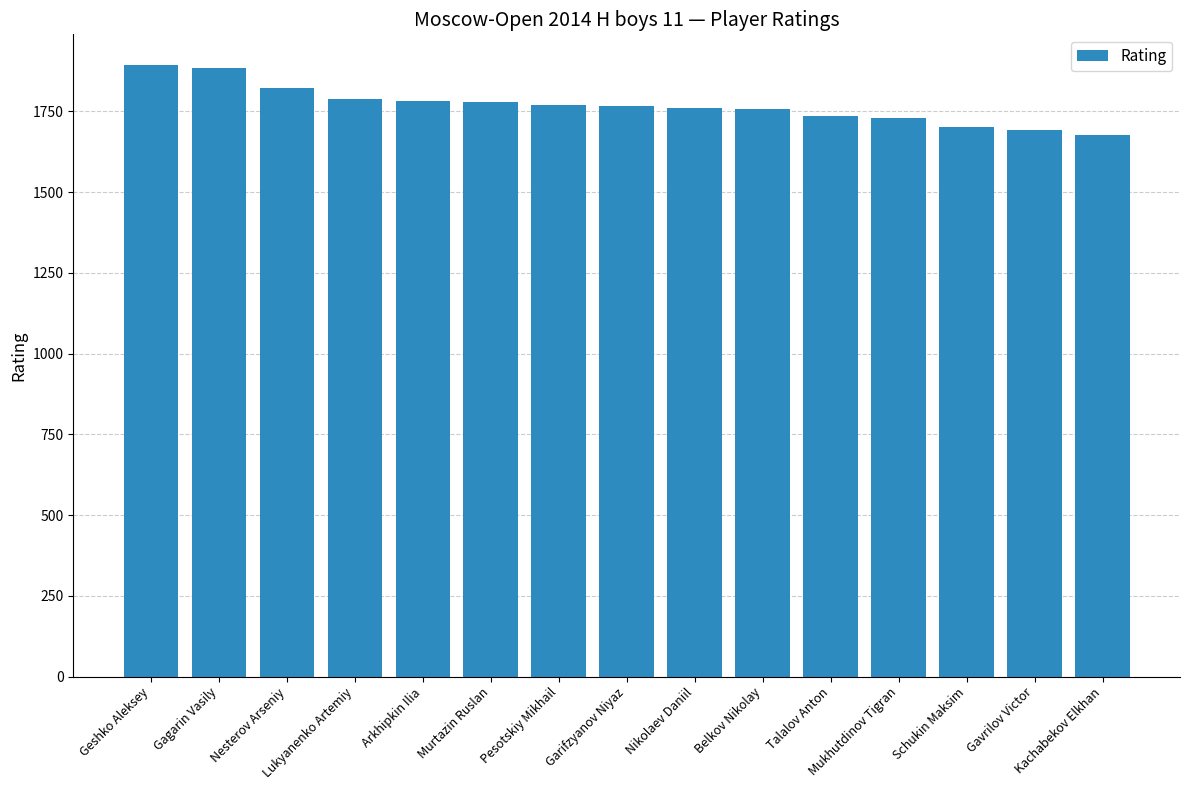

What is the greatest value displayed?

1894